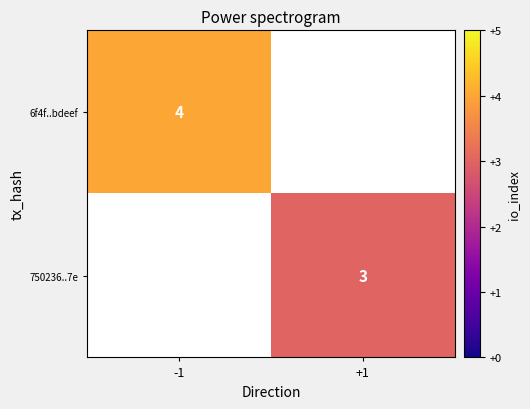

At how many categories does at least one series exceed 3?

1